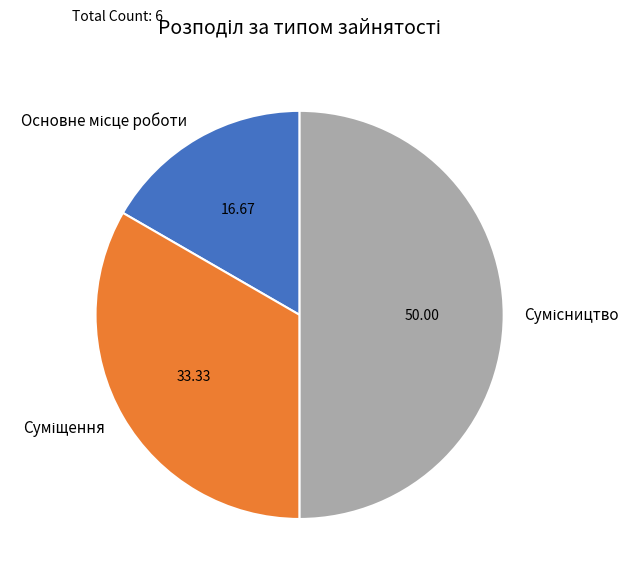

What percentage is the Основне місце роботи slice, to the nearest percent?

17%